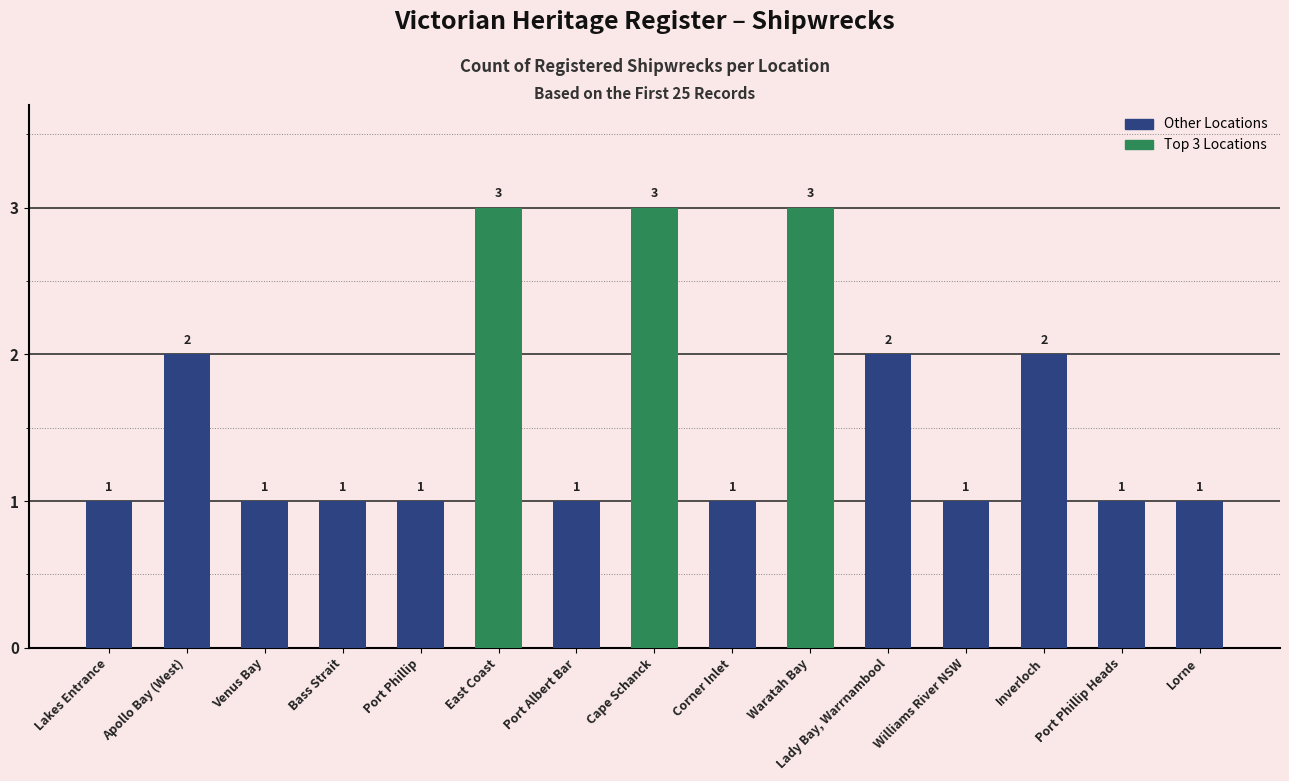

How many values are between 1 and 2?

12